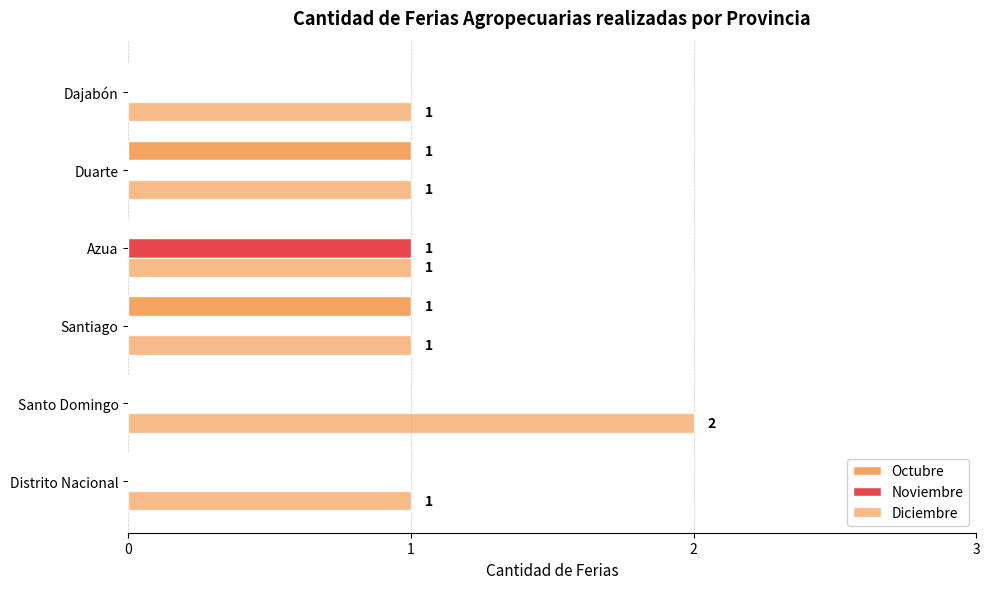

What is the sum of all Noviembre values?

1